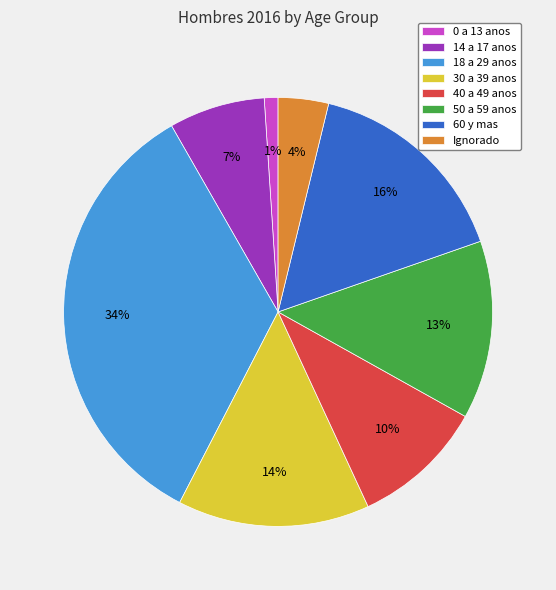

Rank the categories by value from lowest to highest.

0 a 13 anos, Ignorado, 14 a 17 anos, 40 a 49 anos, 50 a 59 anos, 30 a 39 anos, 60 y mas, 18 a 29 anos